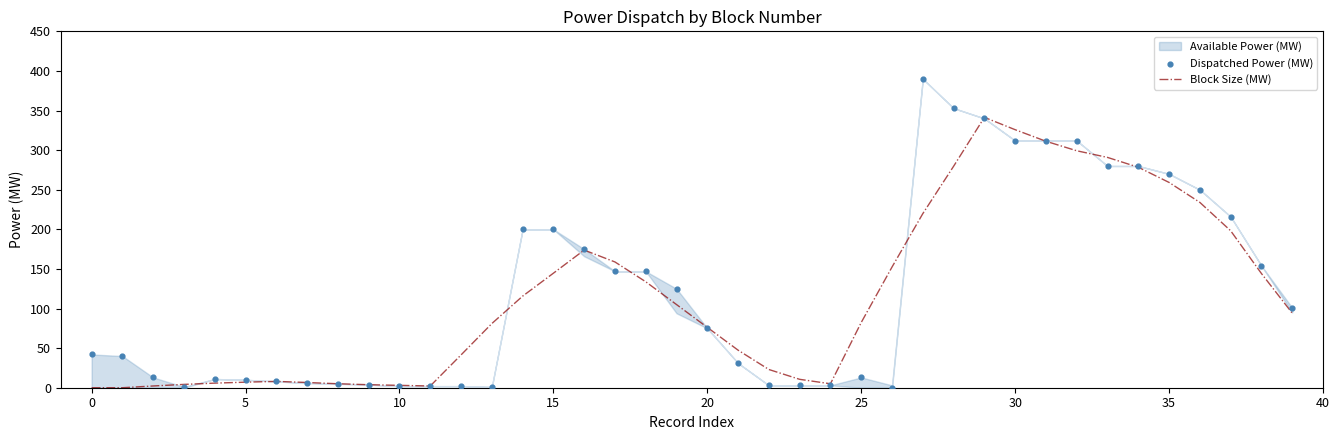

Which series contains the lowest Y value?

Block Size (MW)